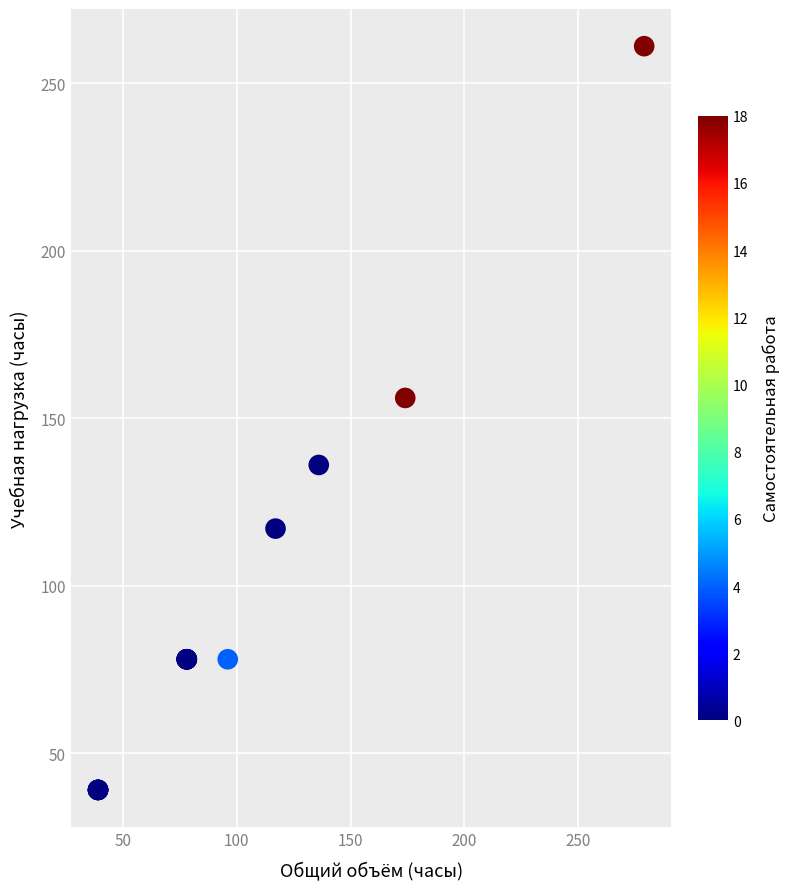

What Y value in the scatter plot is closest to 150?

156